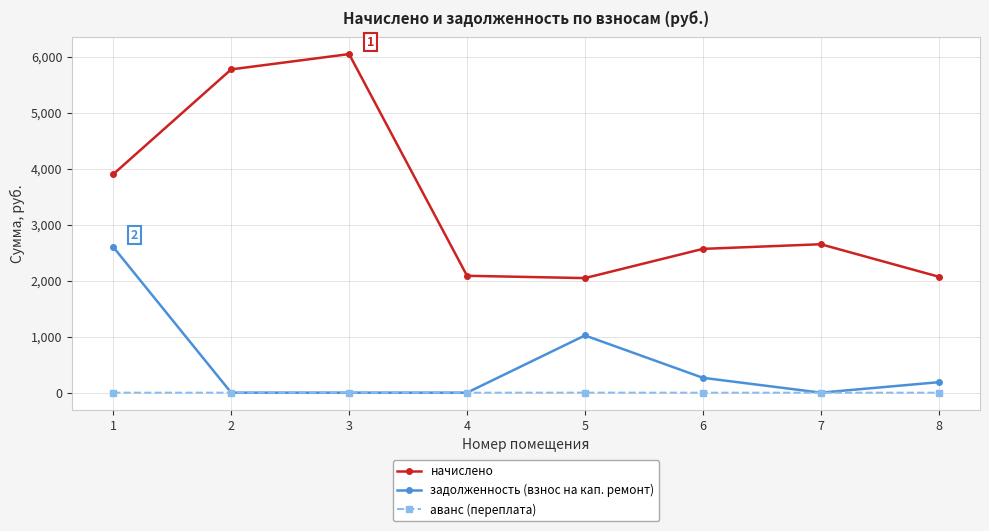

At which label does начислено first exceed 2649?

1